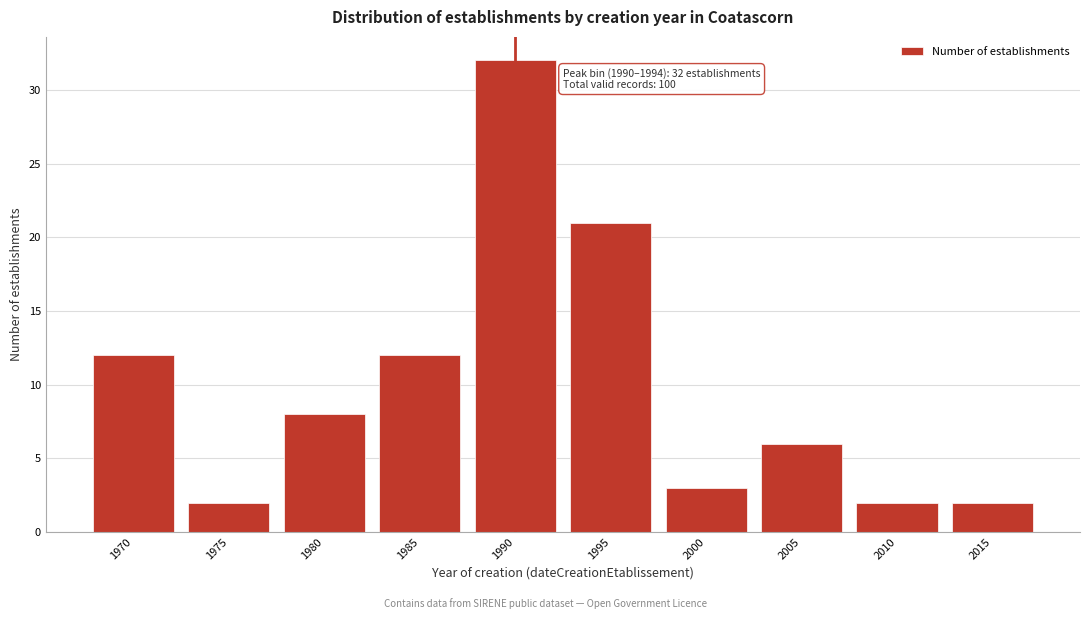

Reading left to right, transcribe all the data shown in this chart.

1970=12	1975=2	1980=8	1985=12	1990=32	1995=21	2000=3	2005=6	2010=2	2015=2